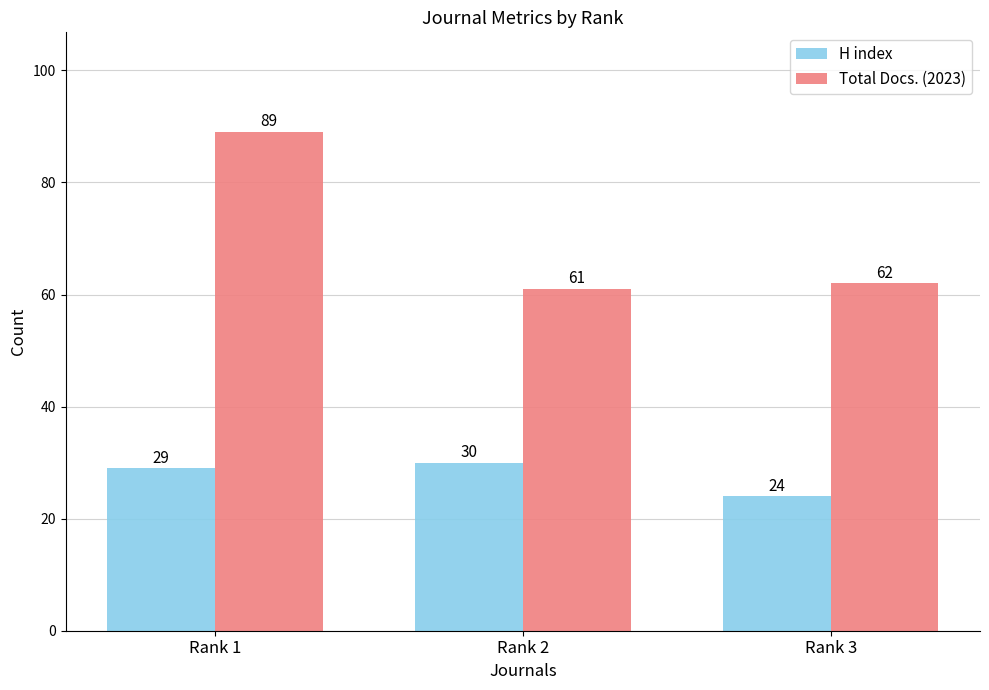

What are all the series names shown in the legend?

H index, Total Docs. (2023)